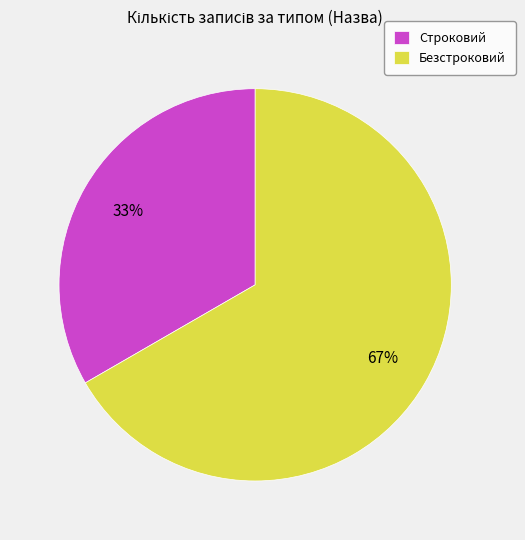

What is the largest slice in the pie chart?

Безстроковий